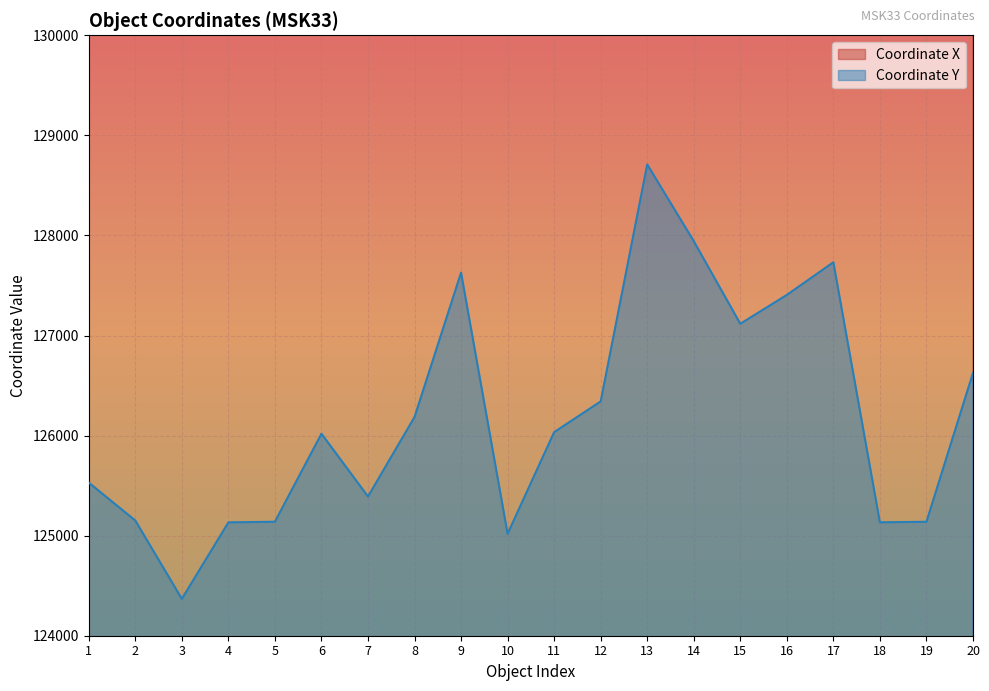

What is the average value of the Coordinate Y series?

126187.1